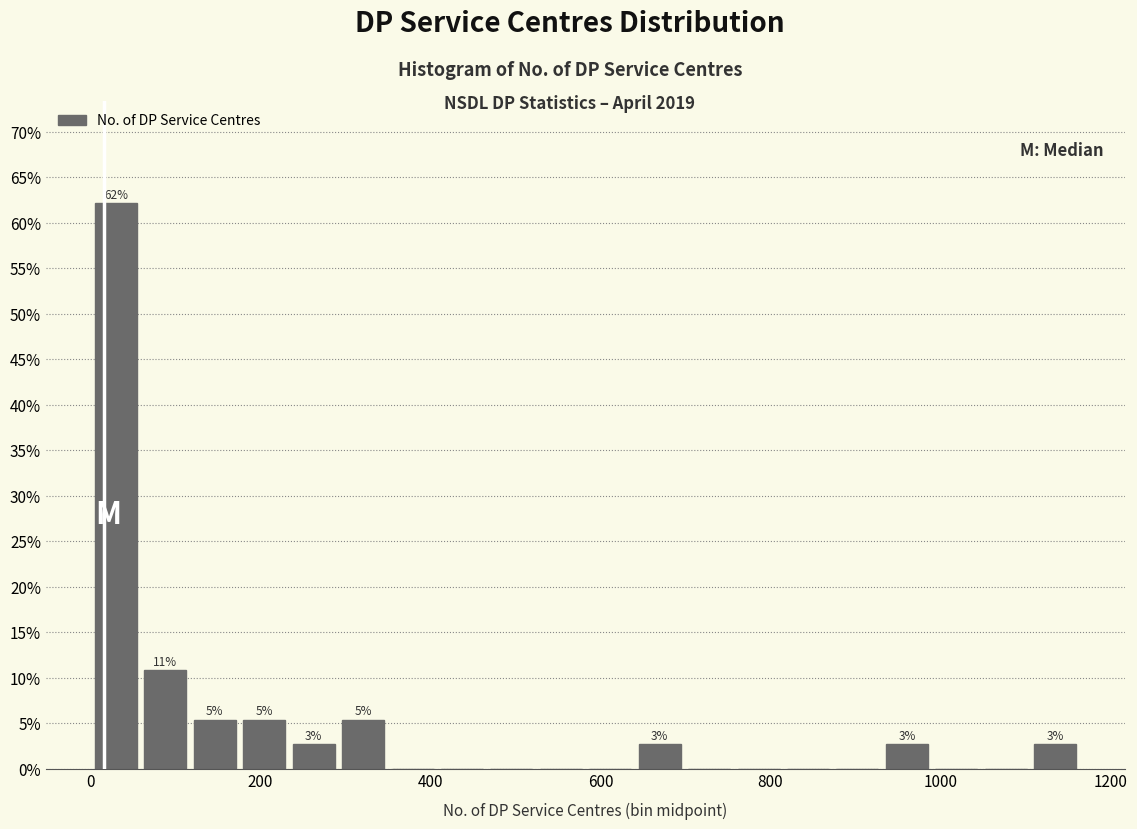

Read against the x-axis, roughly where is the centre of the tallest bar?

40